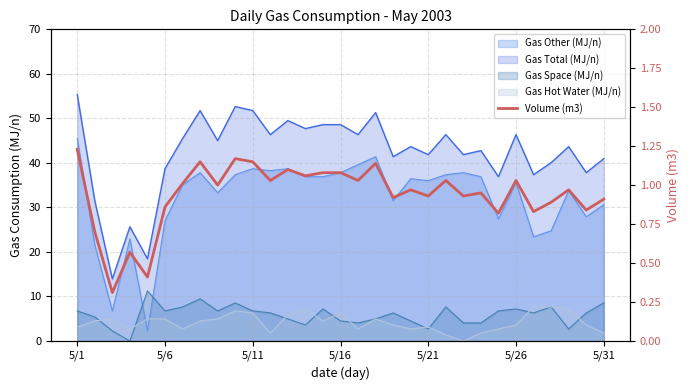

What is the approximate value at 16?

1.0